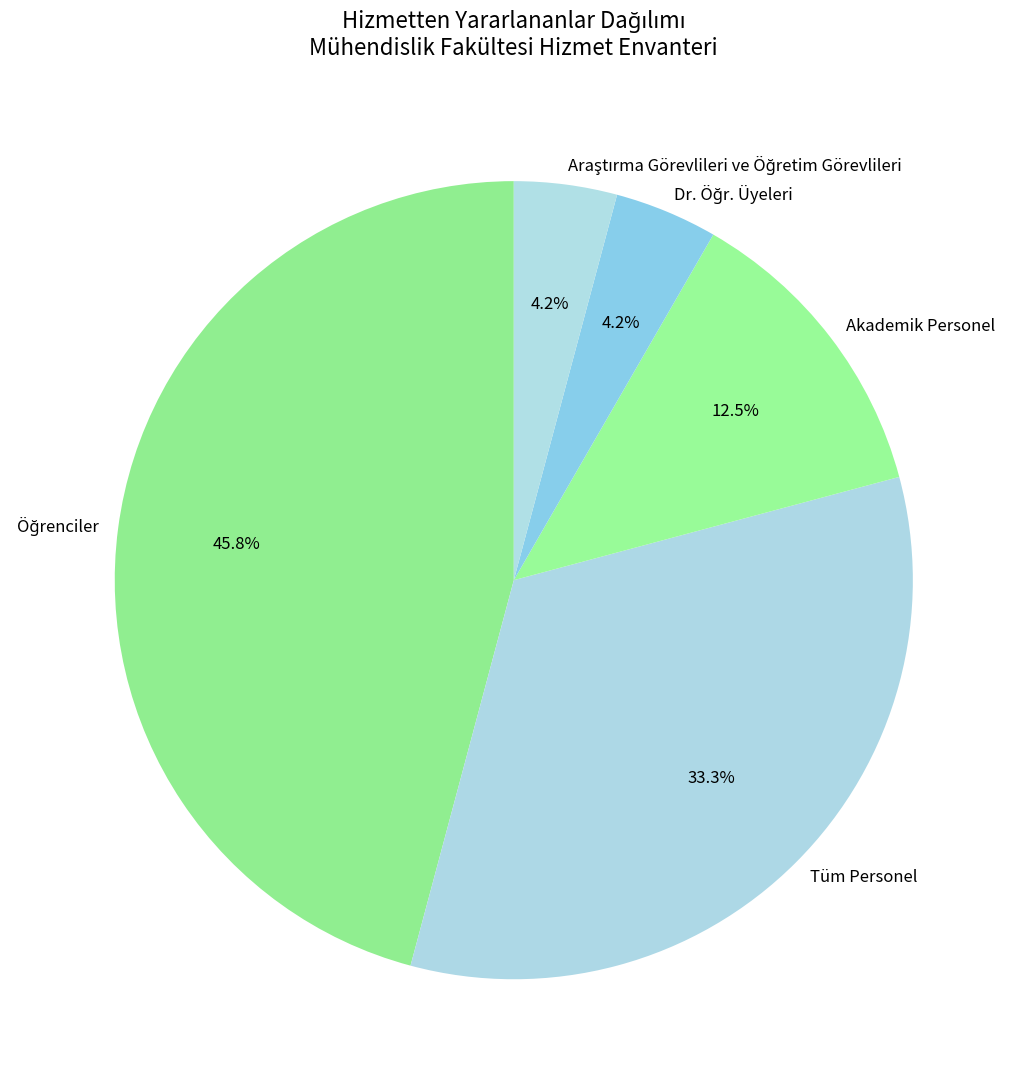

Does Akademik Personel represent more than half of the total?

No